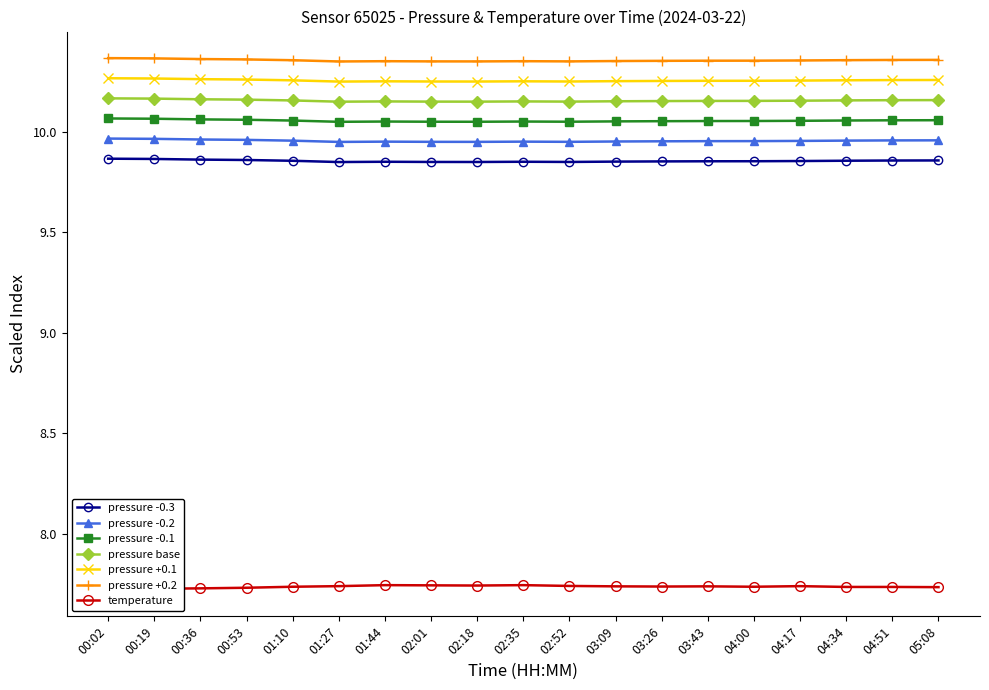

True or false: temperature and pressure intersect in this chart.

False